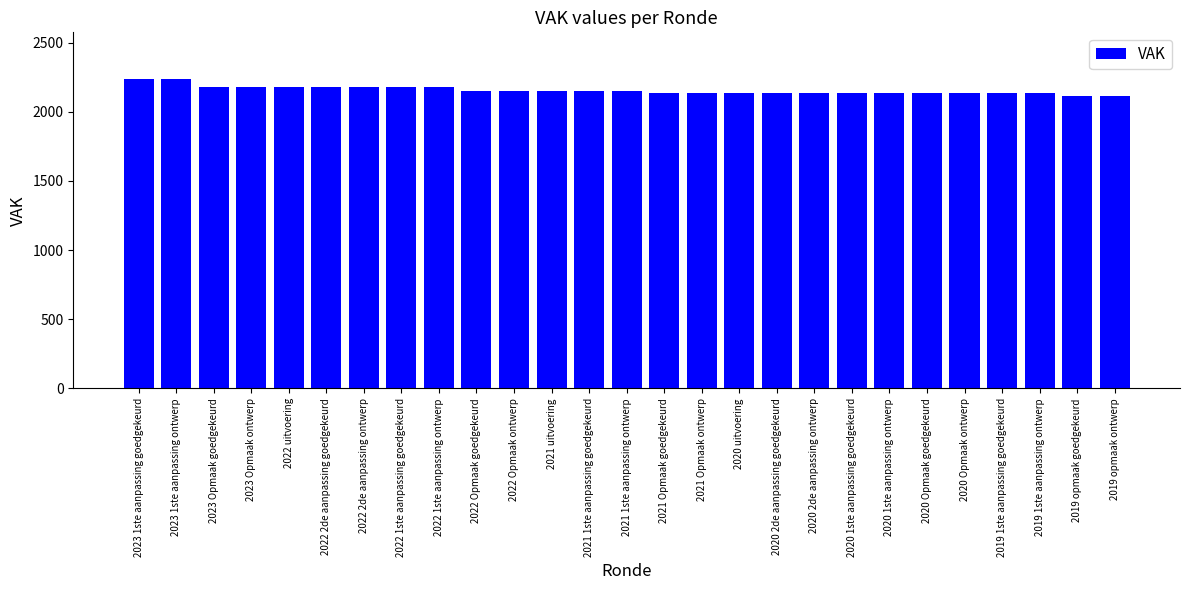

Between 2022 Opmaak ontwerp and 2022 2de aanpassing goedgekeurd, which is larger?

2022 2de aanpassing goedgekeurd